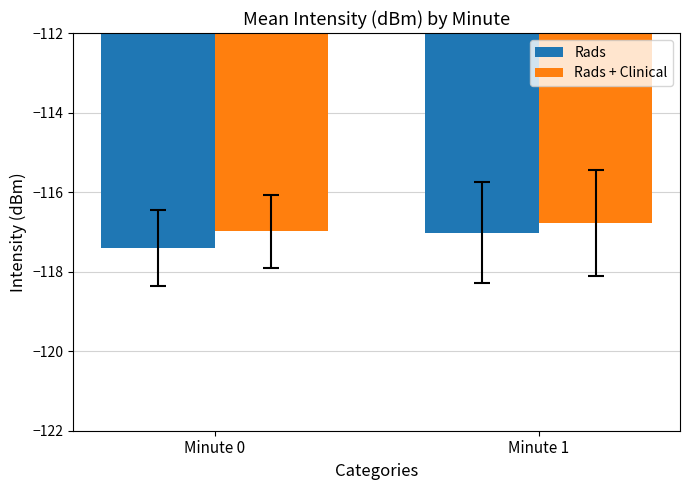

Which series has the widest spread of values?

Rads